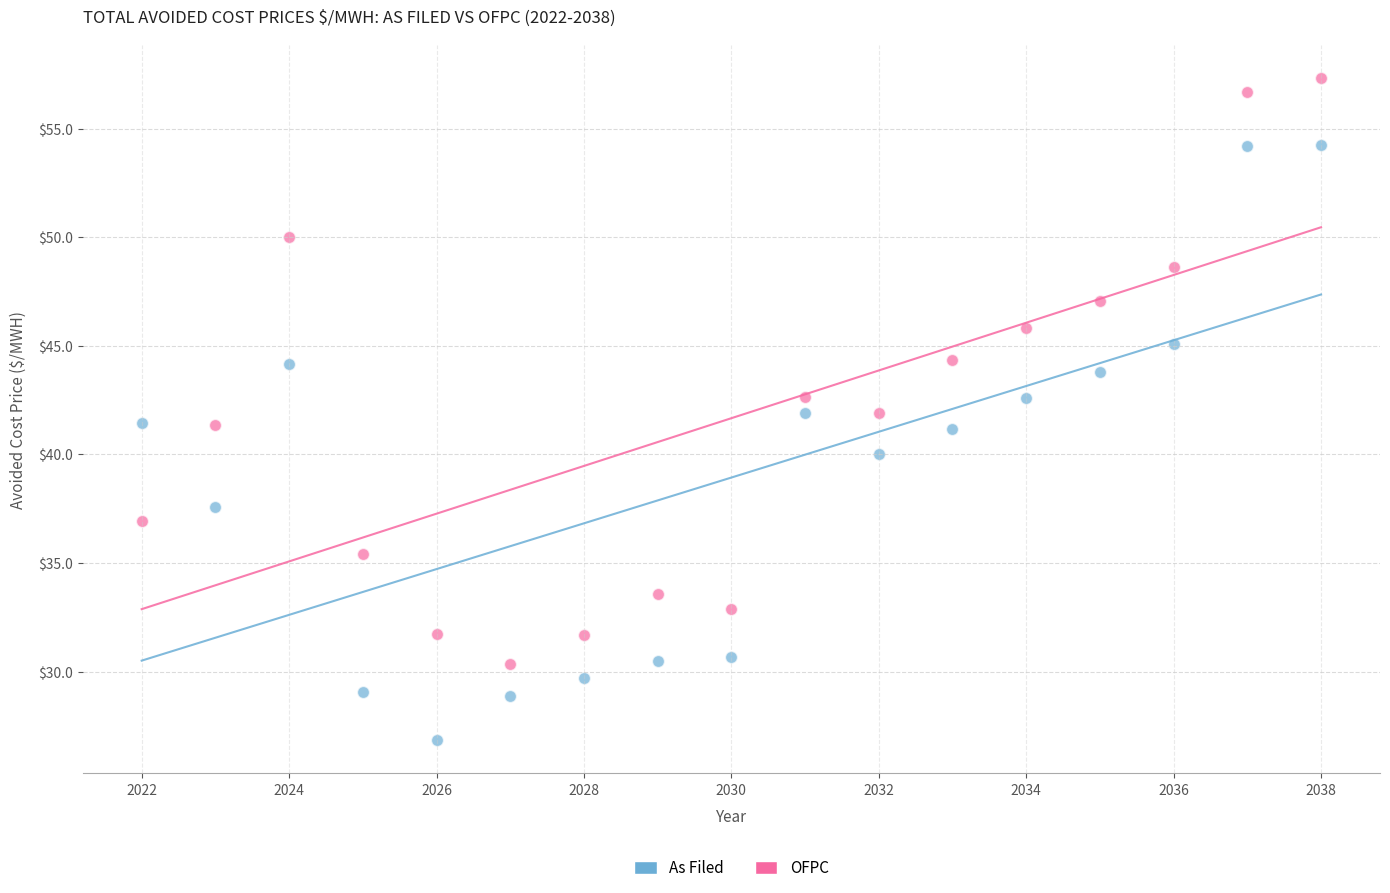

Which series has the widest spread of Y values?

As Filed